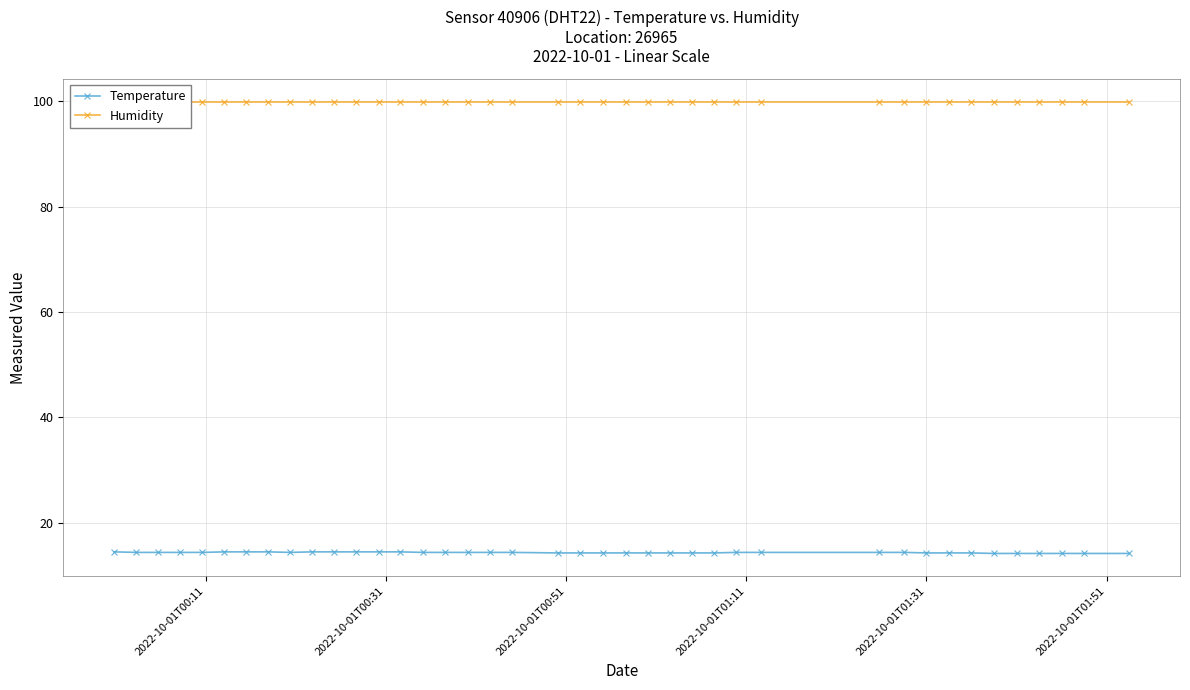

List the series in order of their overall mean, lowest first.

Temperature, Humidity